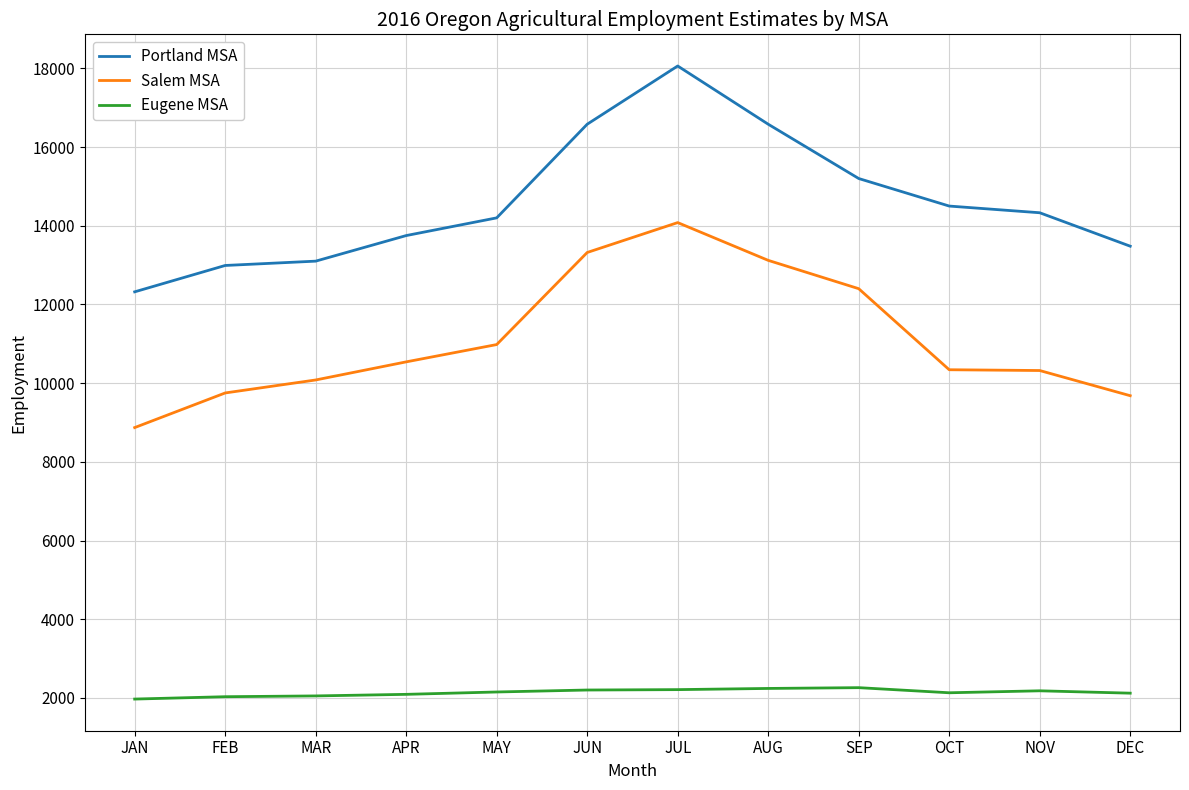

List the series in order of their peak value, lowest first.

Eugene MSA, Salem MSA, Portland MSA